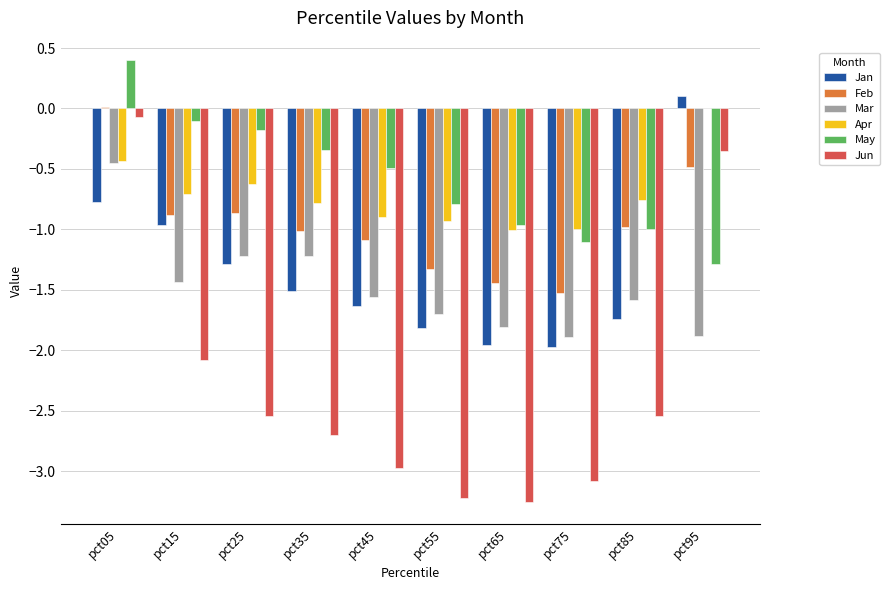

Is the value of Feb at pct65 greater than the value of Apr at pct35?

No